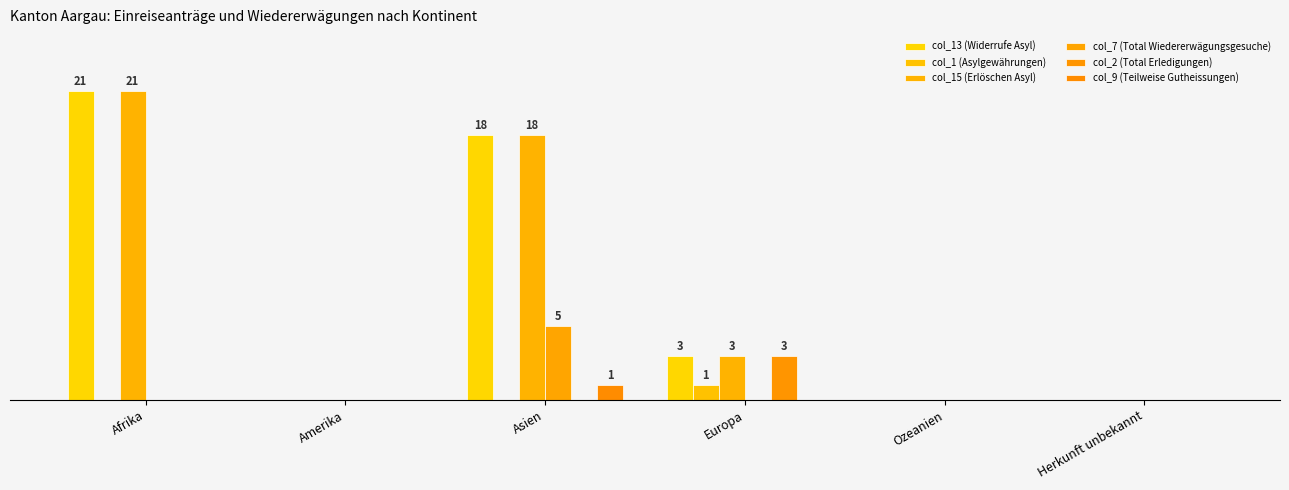

Are the bars horizontal?

No